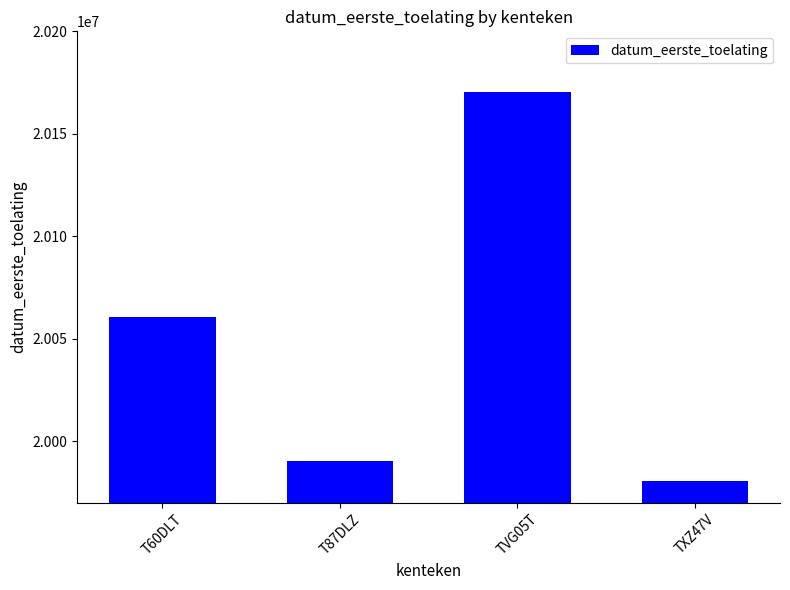

Between T60DLT and TXZ47V, which is larger?

T60DLT